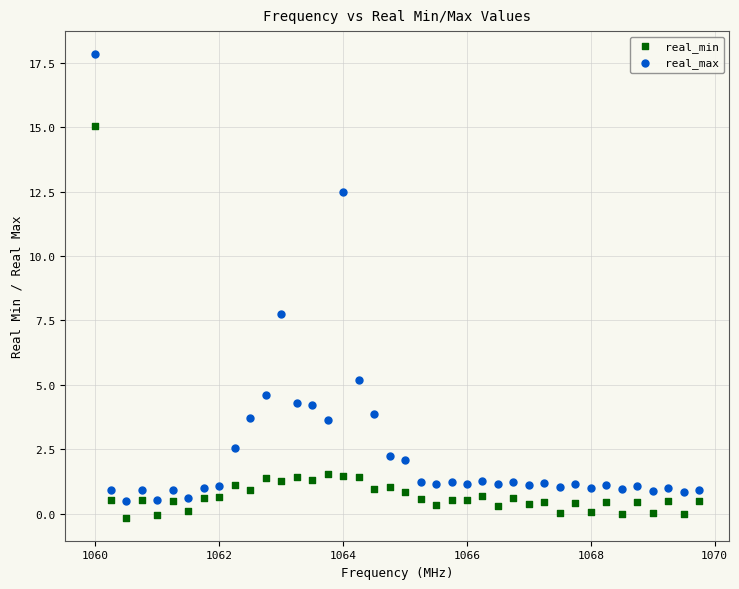

Across all data points, what is the range of X values (max minus min)?

9.8